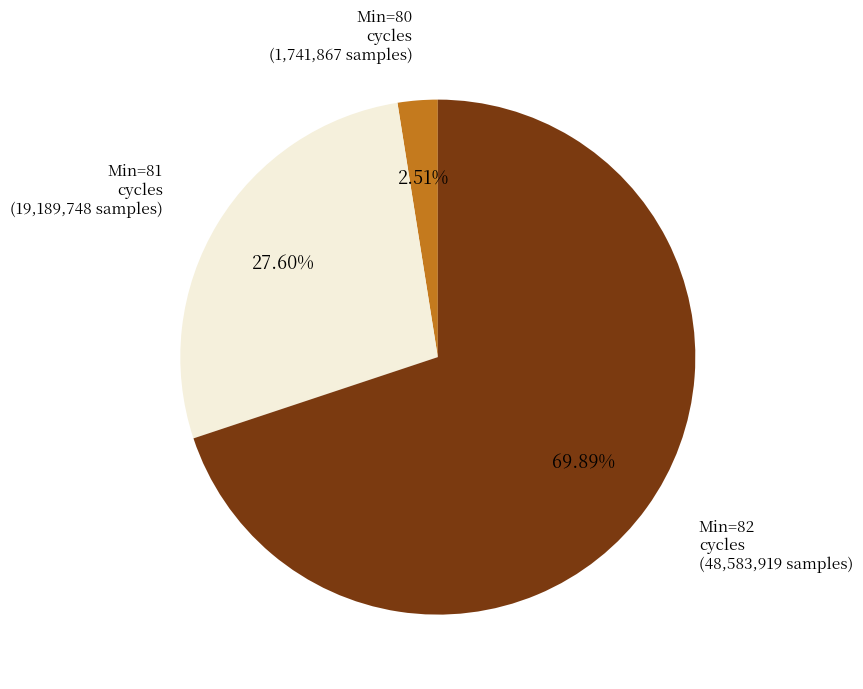

Is there a majority slice in this chart?

Yes